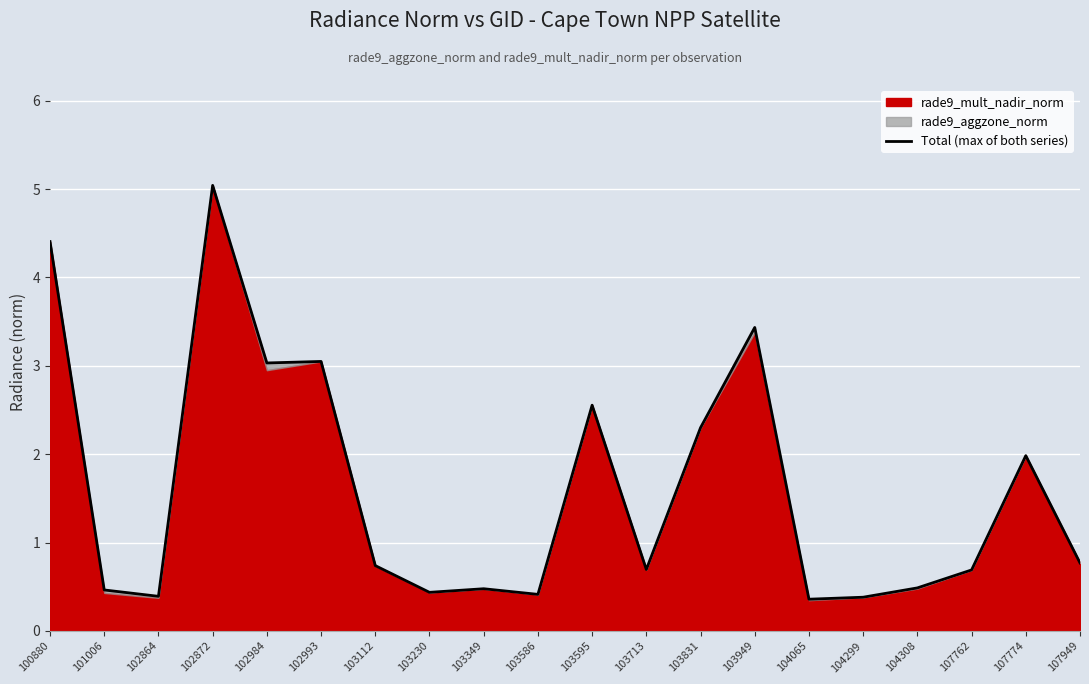

What is the maximum value shown in the chart?

5.0